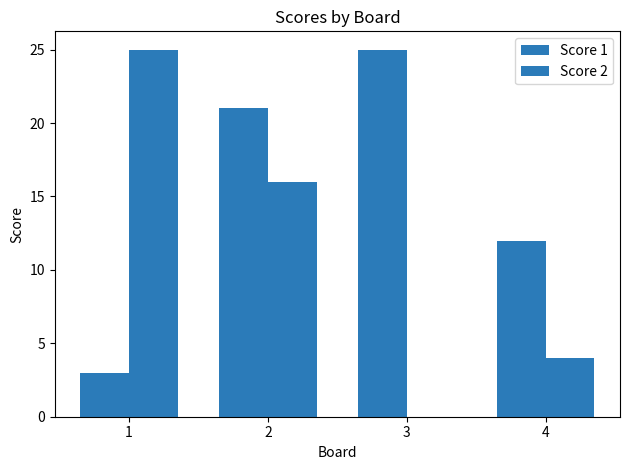

Which series has the widest spread of values?

Score 2